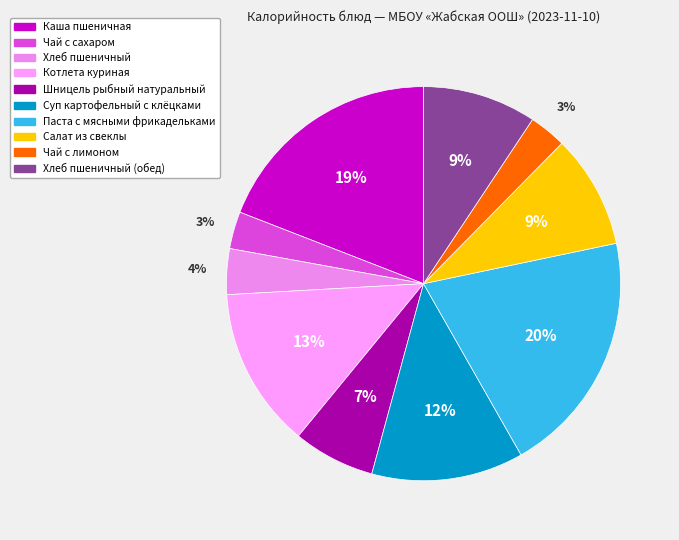

To the nearest percent, what is the difference between the largest and smallest slice percentages?

17%